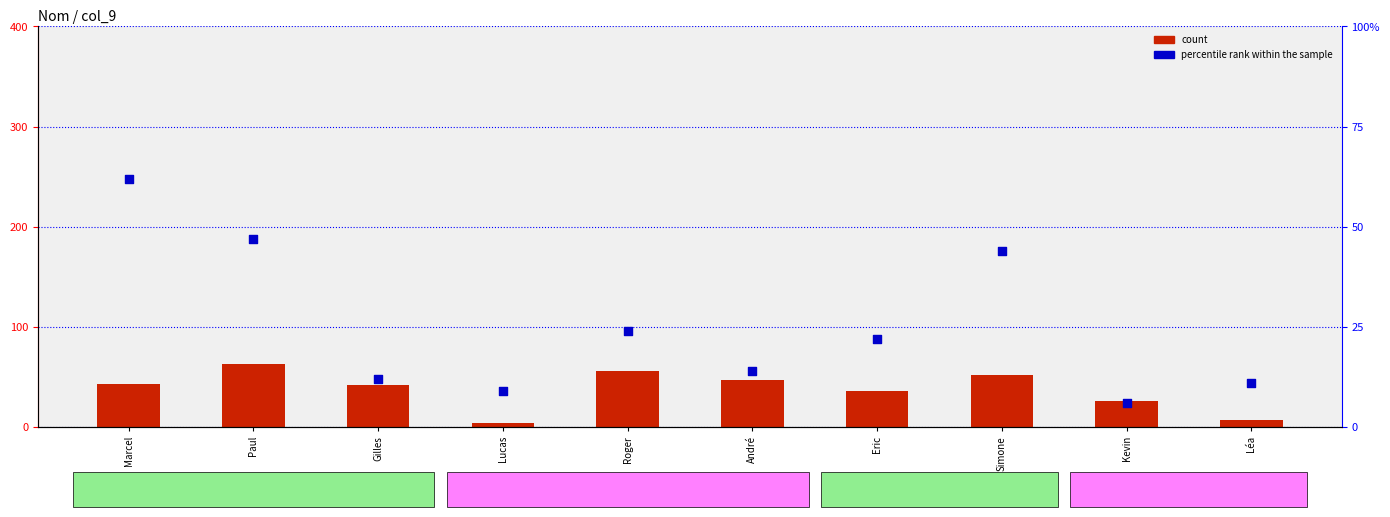

Which series contains the highest Y value?

percentile rank within the sample